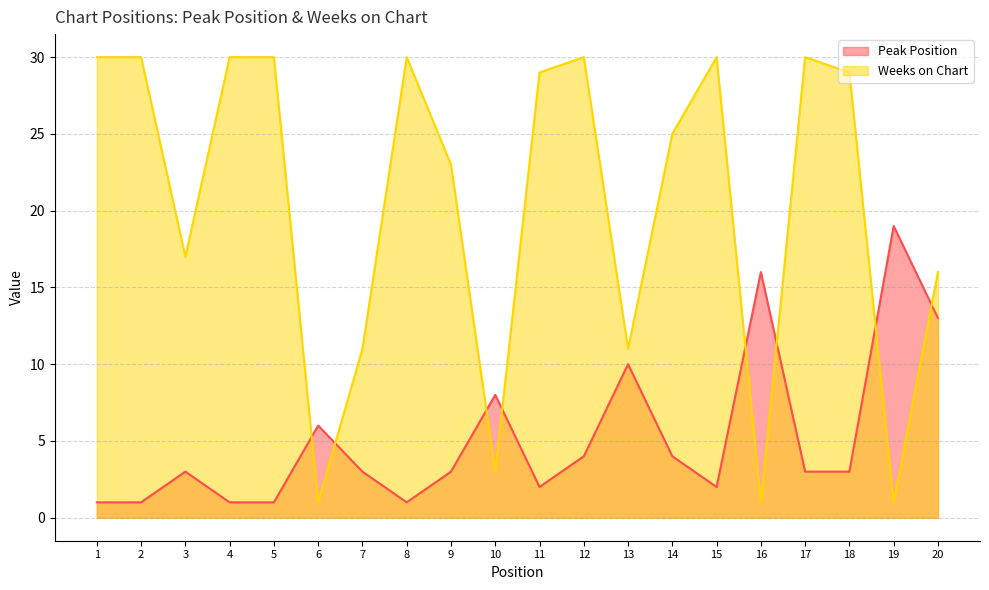

Reading left to right, list all the values displayed in this chart.

Peak Position: 1	1	3	1	1	6	3	1	3	8	2	4	10	4	2	16	3	3	19	13
Weeks on Chart: 30	30	17	30	30	1	11	30	23	3	29	30	11	25	30	1	30	29	1	16